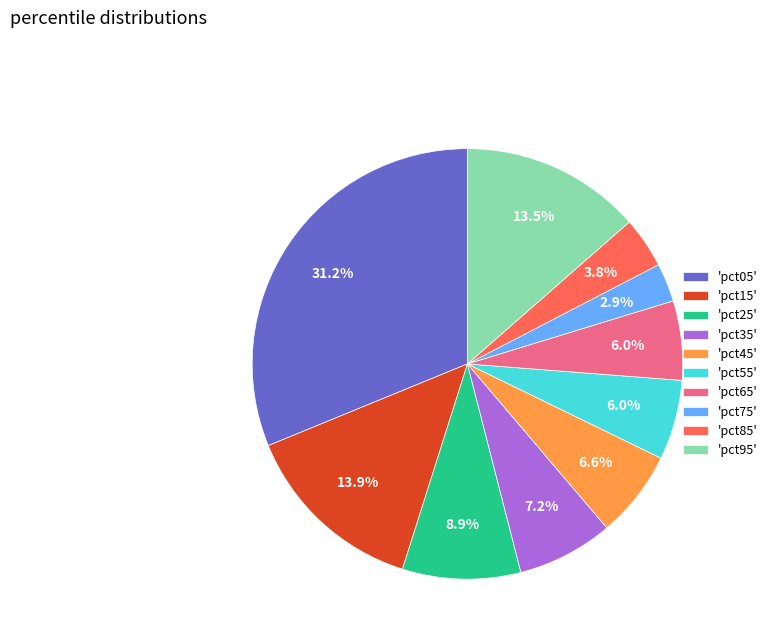

Is there a majority slice in this chart?

No